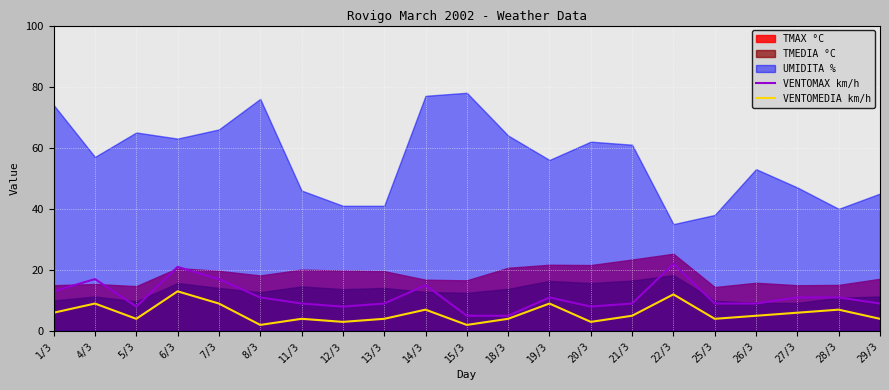

True or false: VENTOMEDIA km/h and VENTOMAX km/h cross at least once.

False